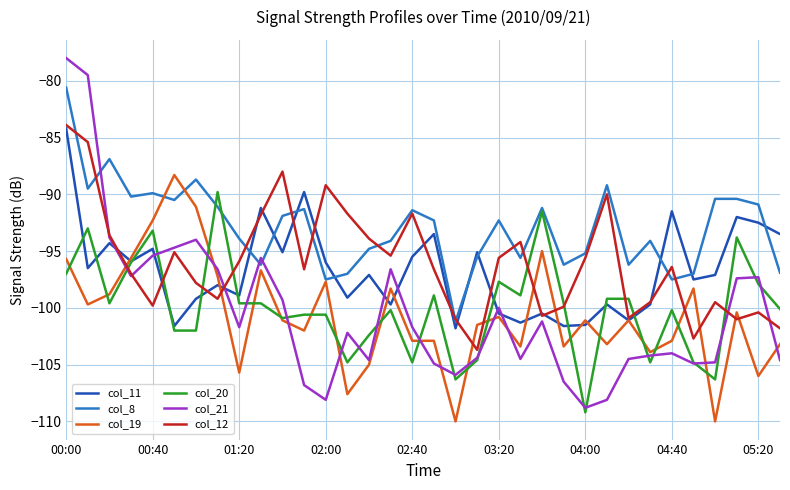

What is the smallest value displayed?

-110.0